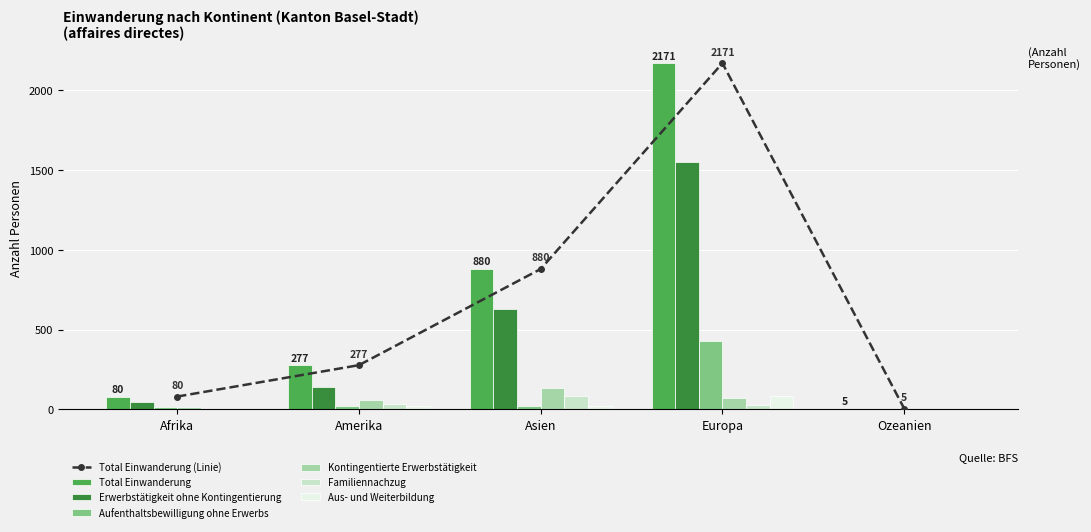

Is the value of Aus- und Weiterbildung at Ozeanien greater than the value of Familiennachzug at Afrika?

No